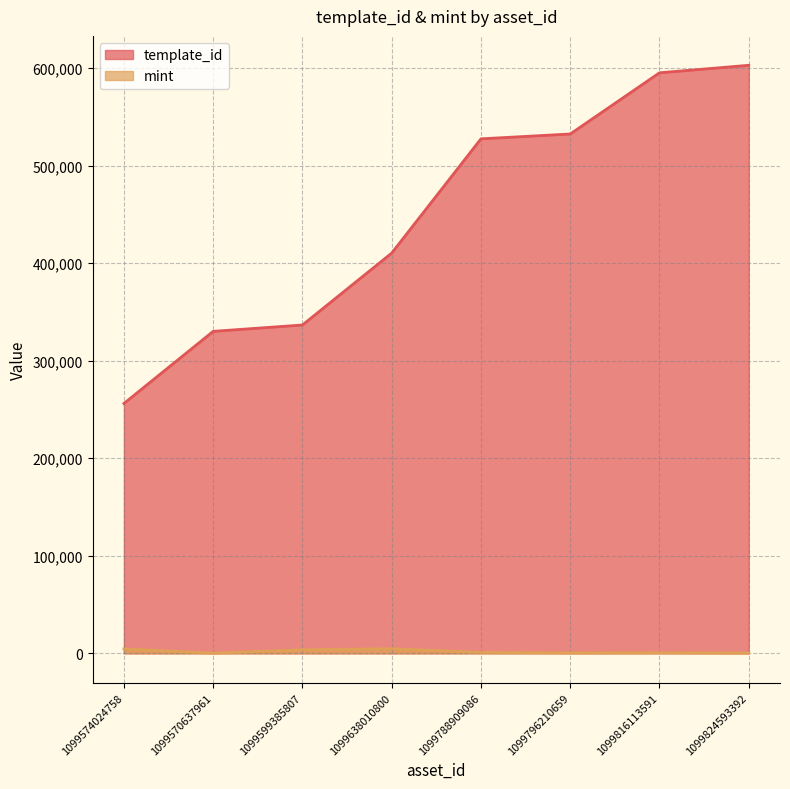

How many lines are shown in the chart?

2